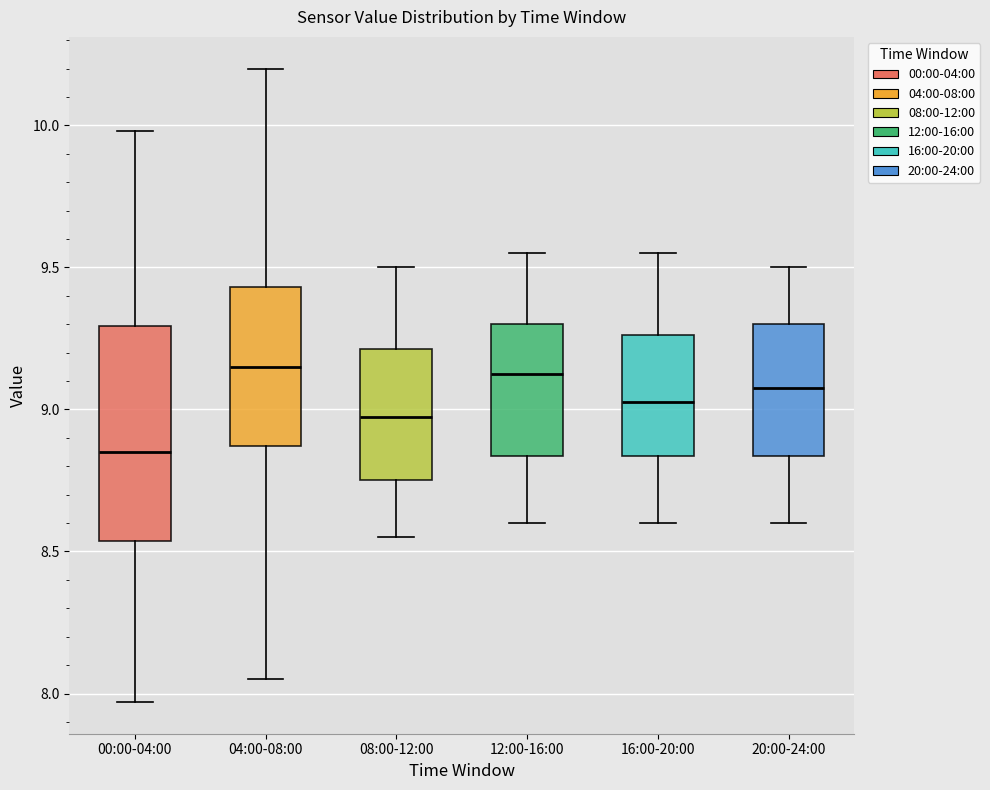

Which box's median line is the lowest?

00:00-04:00